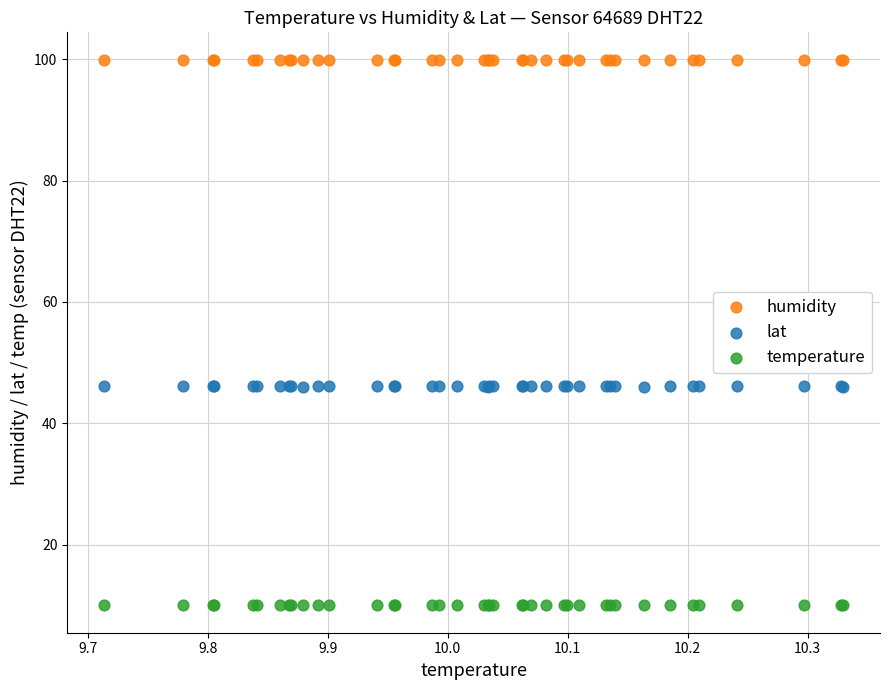

Which series contains the highest Y value?

humidity